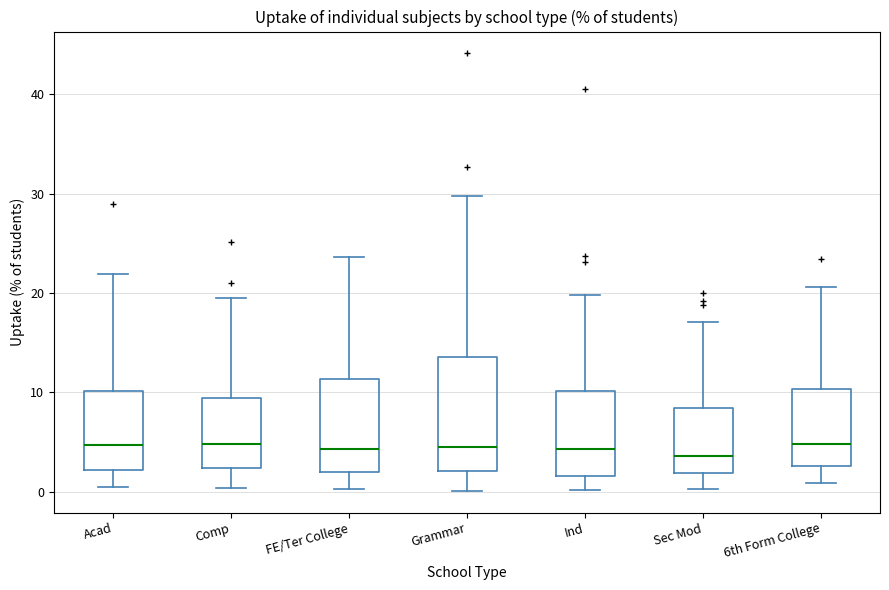

Where does the lower whisker of the box for 6th Form College end on the y-axis? The values are not printed on the chart, so give them approximately, as read against the axis.

1